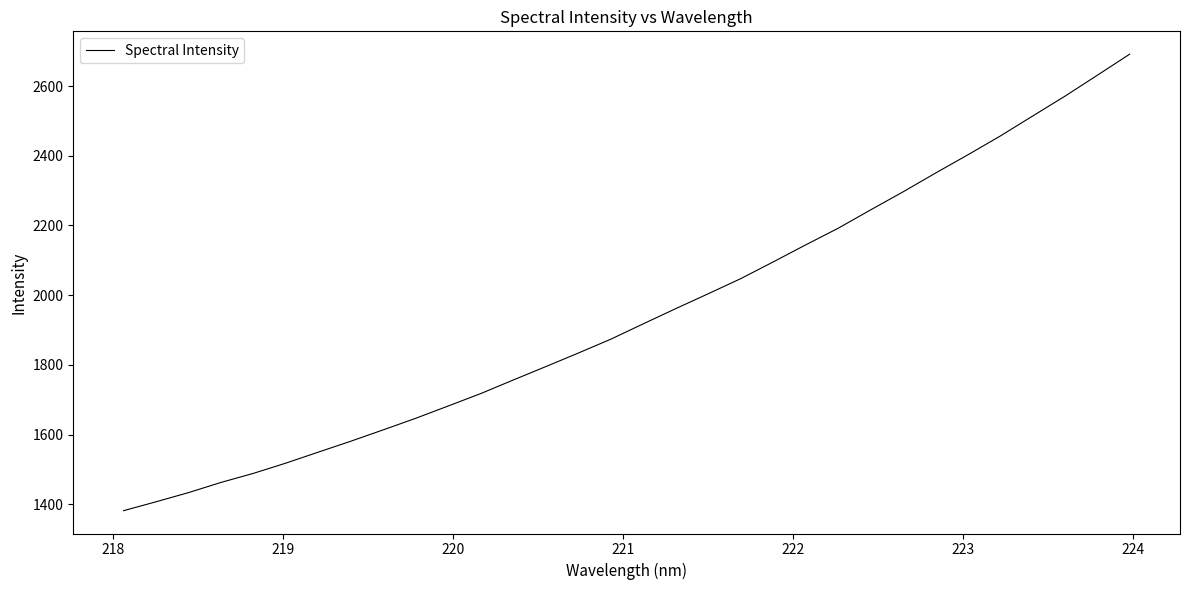

What is the difference between the maximum and minimum values?

1310.3